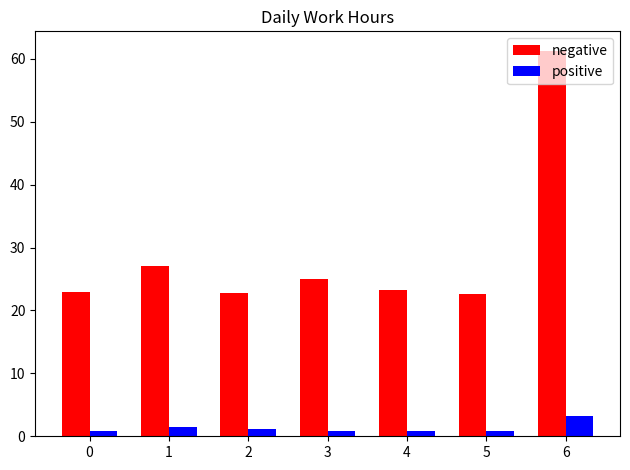

Read the positive value at 6.

3.2